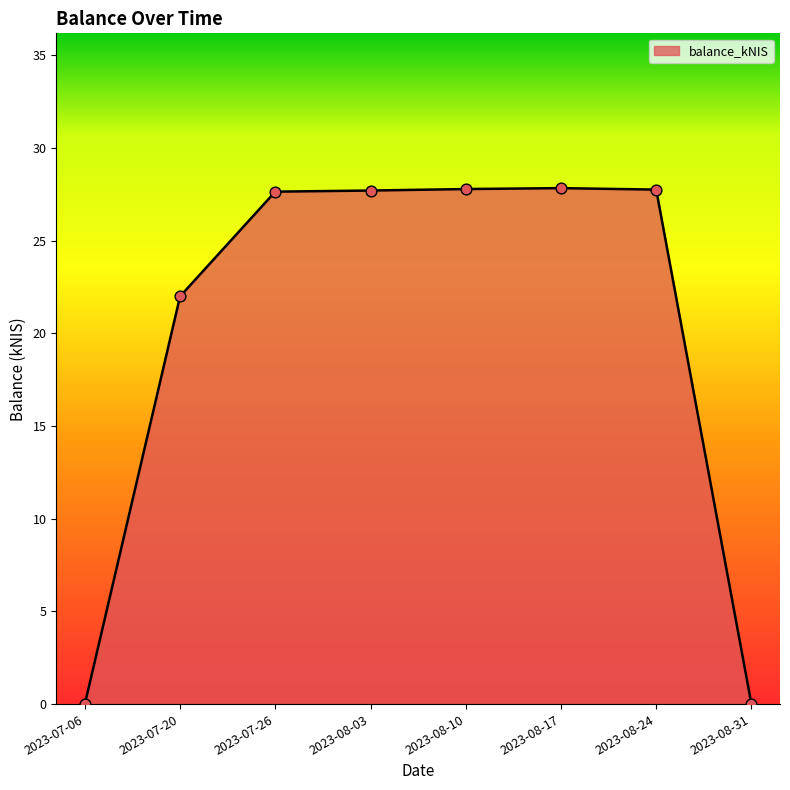

What is the ratio of the value at 2023-07-26 to the value at 2023-08-10?

1.0